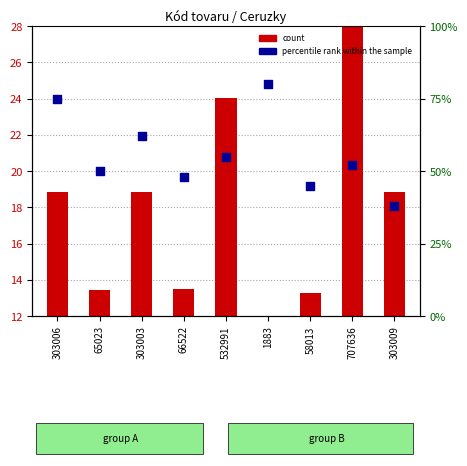

What are all the series names shown in the legend?

count, percentile rank within the sample